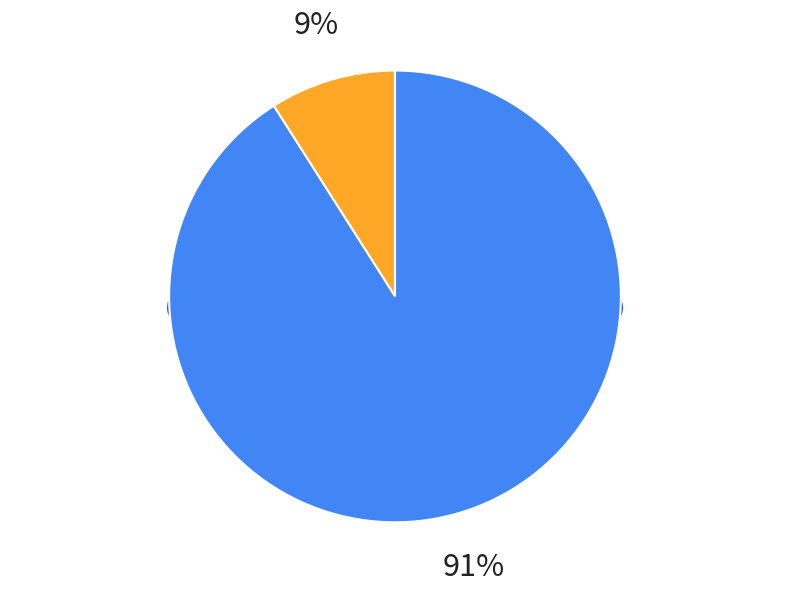

The 2023-05 slice represents 1% of the pie. True or false?

False